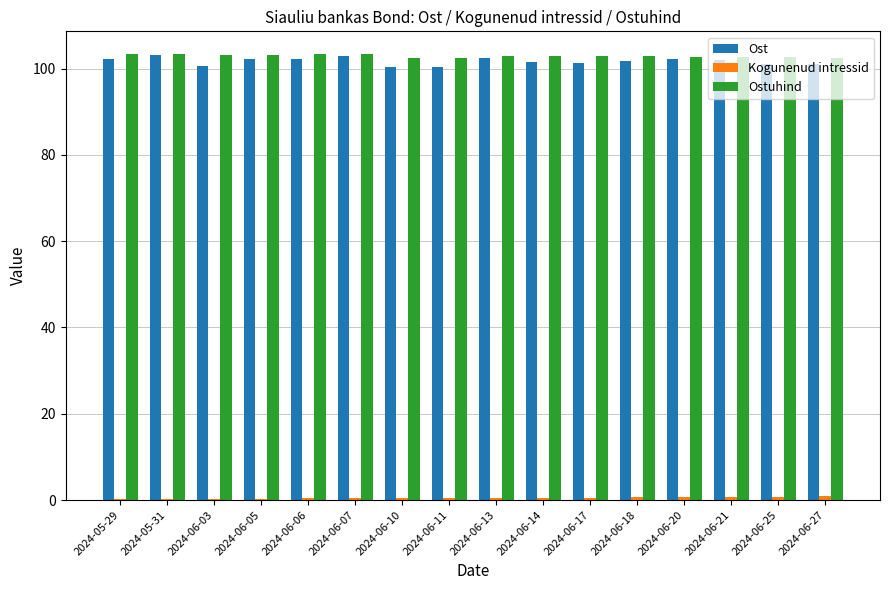

What is the sum of the Ostuhind values at 2024-06-17 and 2024-06-25?

205.7